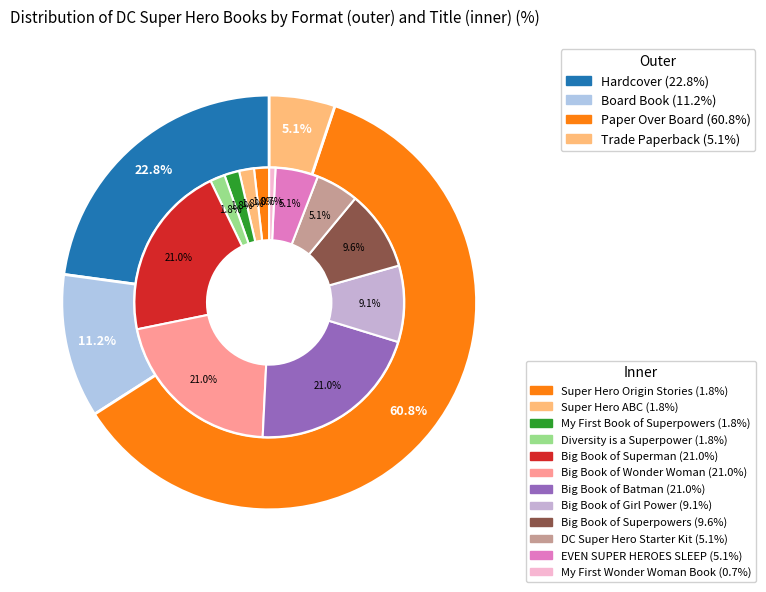

Is Big Book of Superman the majority of the pie?

No